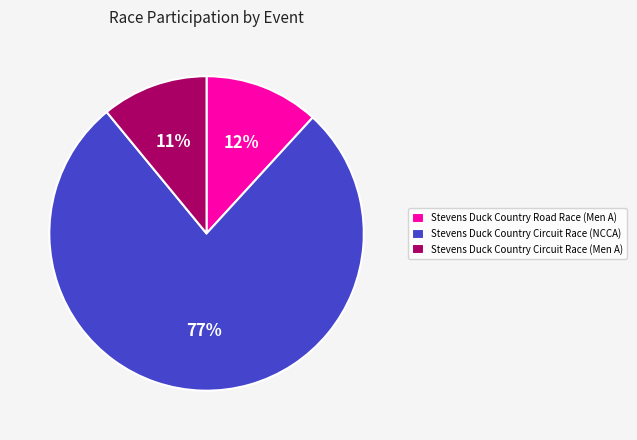

Which slice is the largest?

Stevens Duck Country Circuit Race (NCCA)